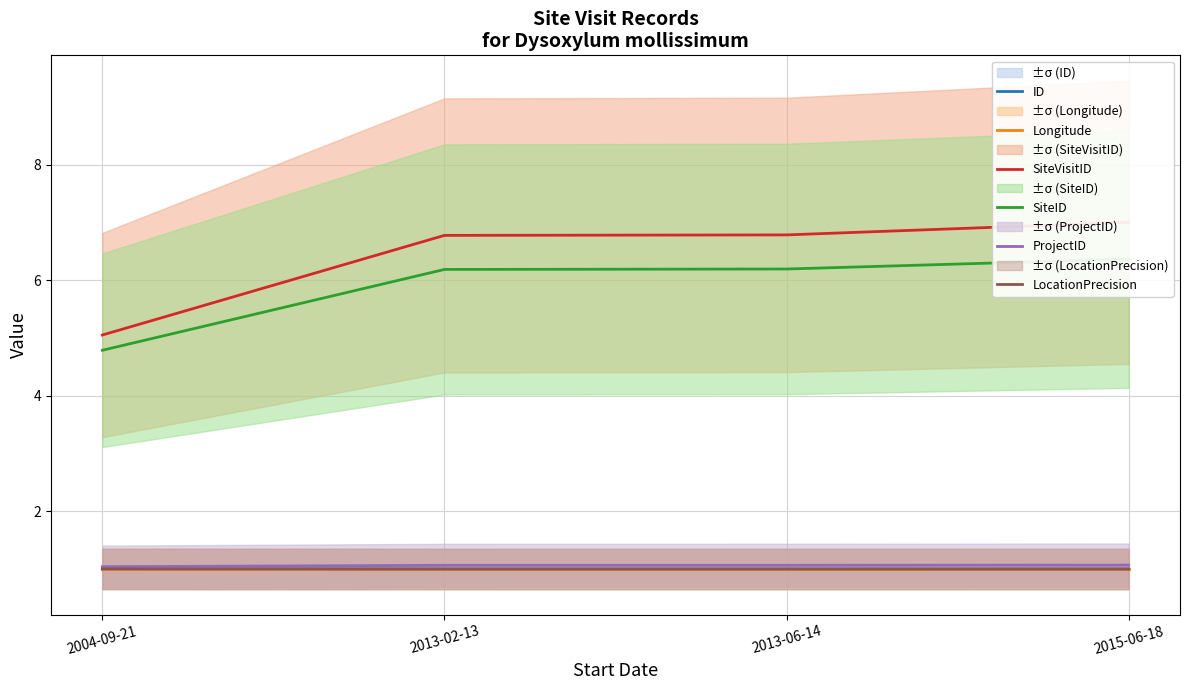

Which series has the largest range (max minus min)?

SiteVisitID